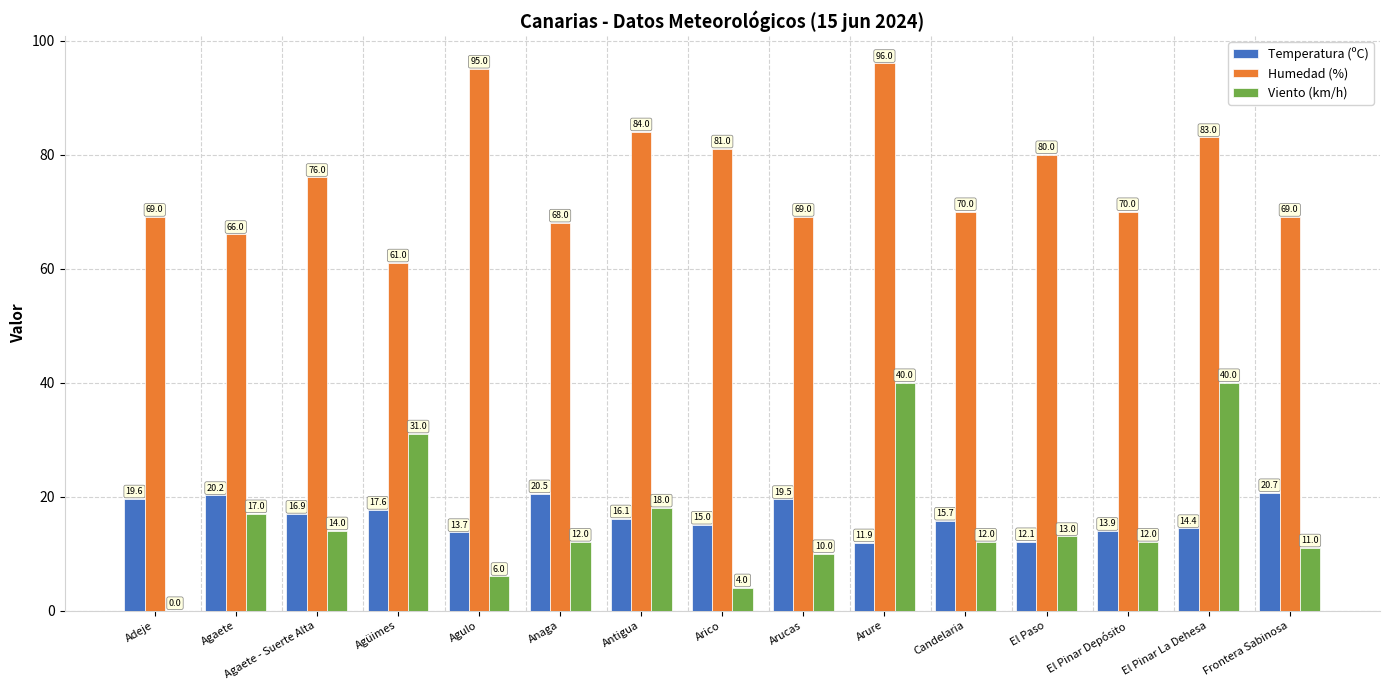

What is the sum of all Temperatura (ºC) values?

247.8